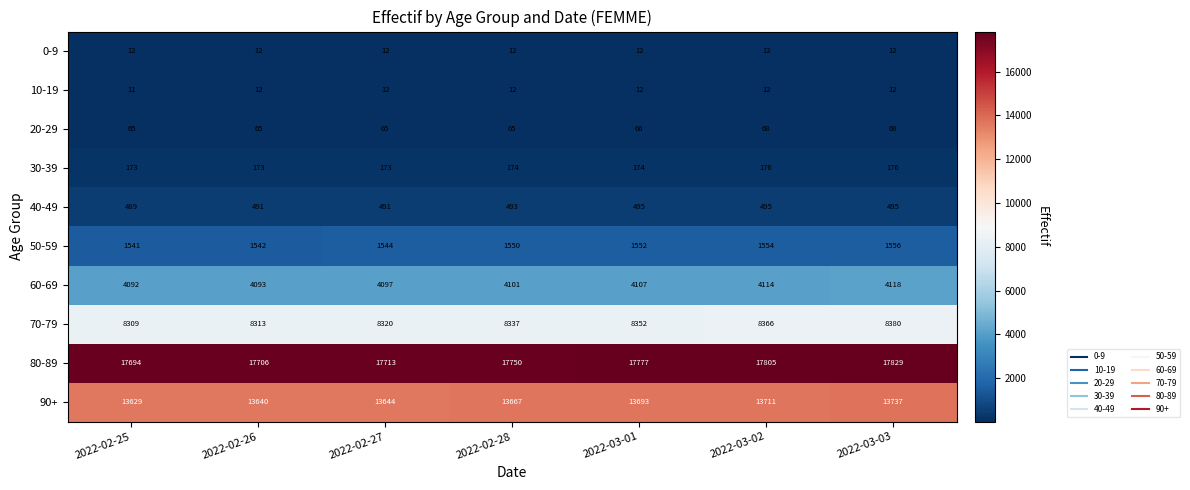

The value of 20-29 at 2022-03-02 is 21. True or false?

False